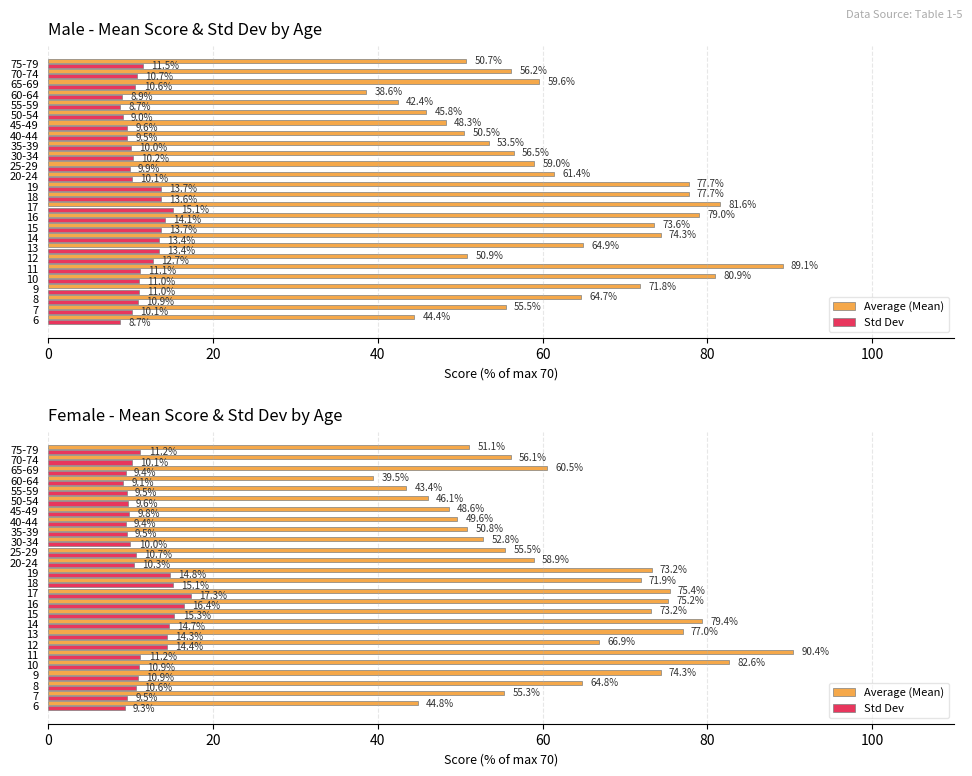

What is the value of the Average (Mean) bar at the 20th from the left?

48.6